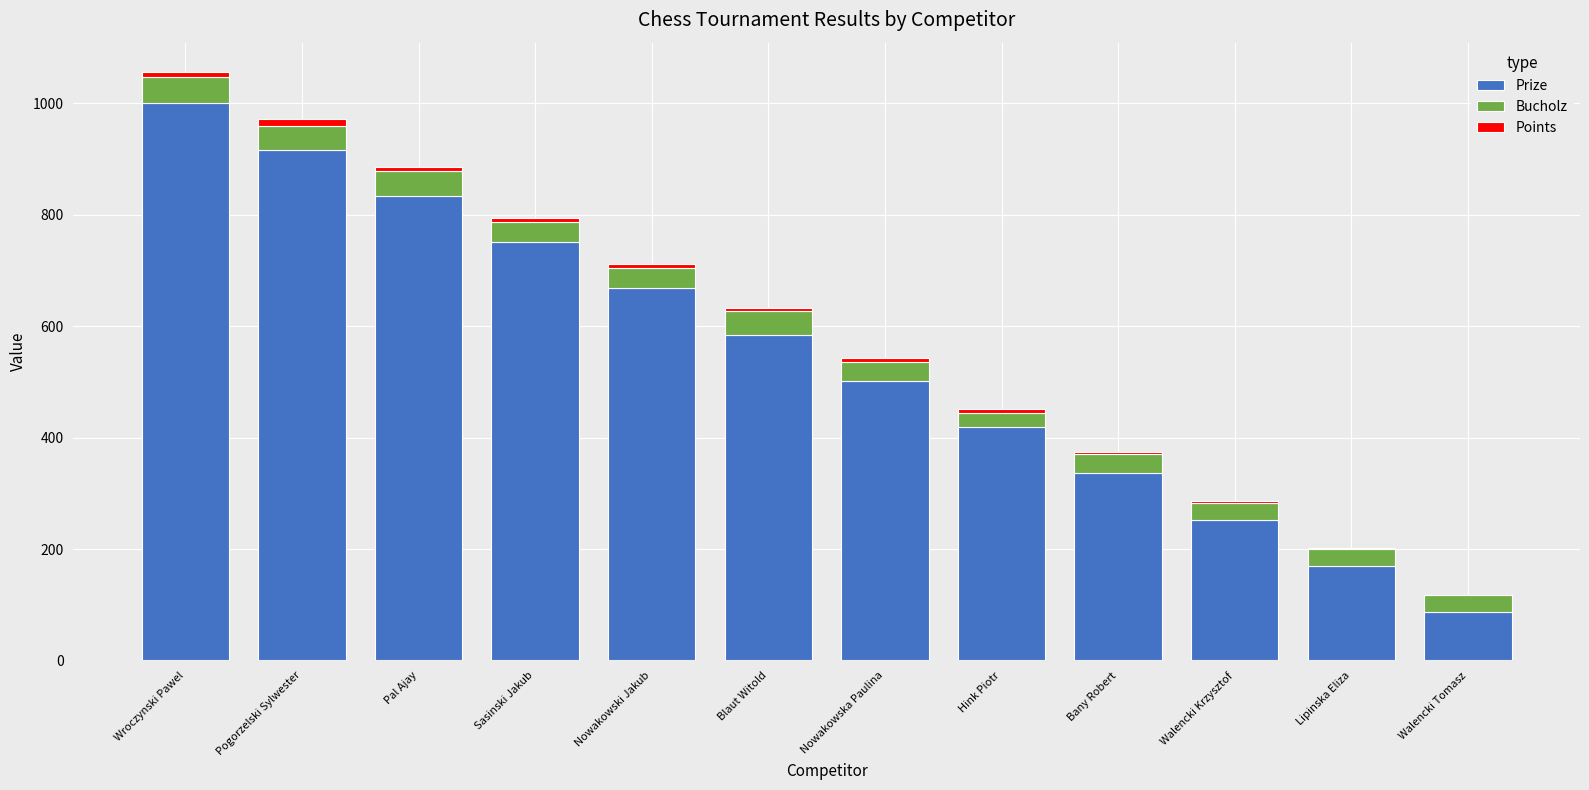

What is the total value across all series at Walencki Tomasz?

117